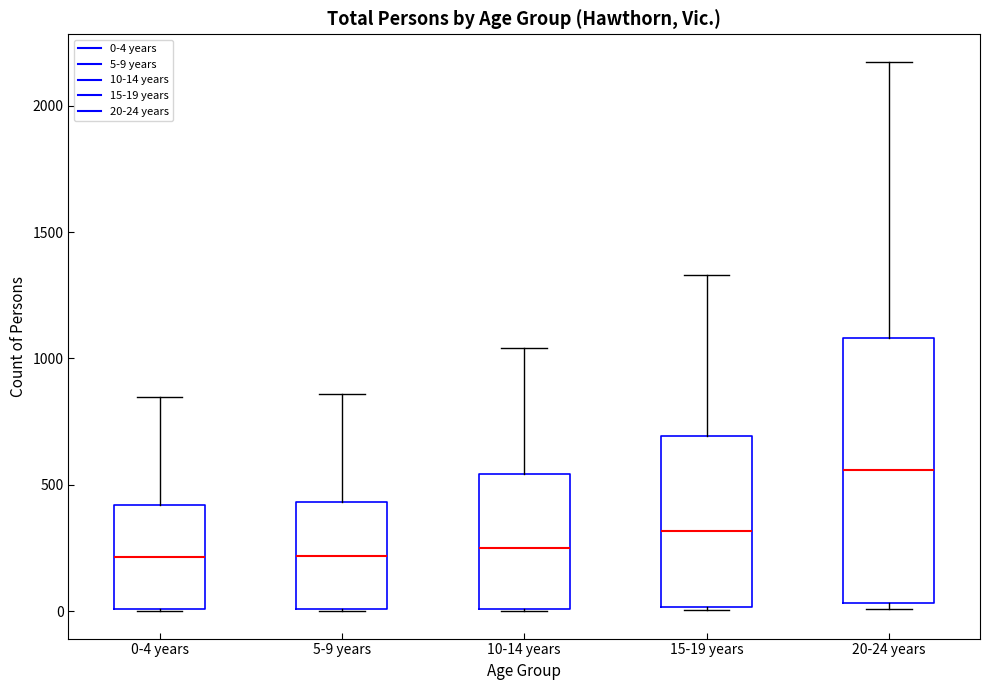

Reading left to right, transcribe this box plot: for each box, give where its median line is, the range the box spans, and where its two whiskers end, as read against the y-axis. The values are not printed on the chart, so give them approximately, as read against the axis.

0-4 years: median 200, box 0 to 400, whiskers 0 to 850
5-9 years: median 200, box 0 to 450, whiskers 0 to 850
10-14 years: median 250, box 0 to 550, whiskers 0 to 1050
15-19 years: median 300, box 0 to 700, whiskers 0 to 1350
20-24 years: median 550, box 50 to 1100, whiskers 0 to 2150